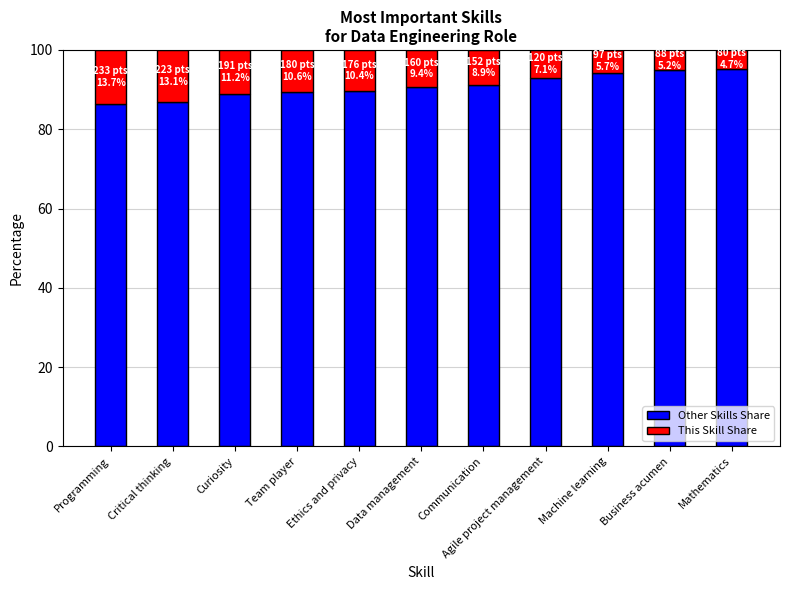

What is the total value across all series at Critical thinking?

100.0